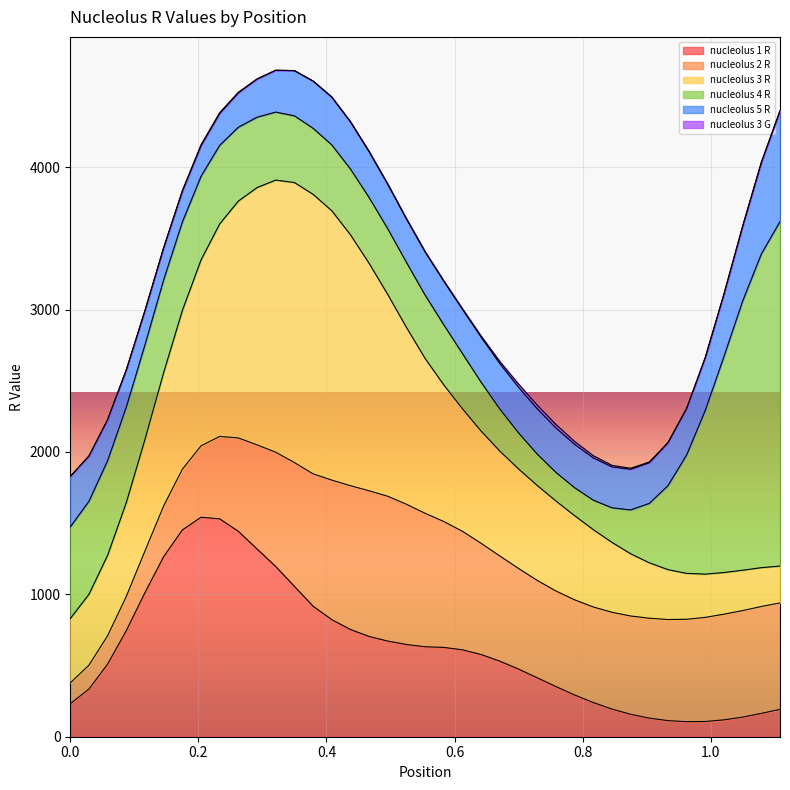

Reading left to right, list all the values displayed in this chart.

nucleolus 1 R: 0=232.0	0.02916=334.7	0.05832=510.6	0.08748=745.5	0.11664=1012.4	0.1458=1265.0	0.17496=1452.2	0.20412=1541.7	0.23328=1530.1	0.26244=1442.5	0.2916=1318.5	0.32076=1195.4	0.34992=1056.1	0.37908=916.8	0.40824=822.3	0.4374=753.1	0.46656=704.2	0.49572=671.6	0.52487=647.8	0.55403=631.9	0.58319=627.2	0.61235=610.4	0.64151=577.2	0.67067=530.7	0.69983=475.1	0.72899=413.9	0.75815=352.3	0.78731=293.5	0.81647=240.2	0.84563=194.4	0.87479=157.7	0.90395=130.6	0.93311=113.0	0.96227=105.5	0.99143=106.9	1.02059=118.4	1.04975=137.8	1.07891=163.7	1.10807=192.5
nucleolus 2 R: 0=146.0	0.02916=168.0	0.05832=199.1	0.08748=240.4	0.11664=292.7	0.1458=355.9	0.17496=426.2	0.20412=501.1	0.23328=579.0	0.26244=655.8	0.2916=731.1	0.32076=802.9	0.34992=869.3	0.37908=929.5	0.40824=980.0	0.4374=1009.8	0.46656=1023.1	0.49572=1017.1	0.52487=984.9	0.55403=937.1	0.58319=884.1	0.61235=832.1	0.64151=781.0	0.67067=738.6	0.69983=706.8	0.72899=684.1	0.75815=671.3	0.78731=668.1	0.81647=671.1	0.84563=679.7	0.87479=690.2	0.90395=701.8	0.93311=710.1	0.96227=719.5	0.99143=731.3	1.02059=742.3	1.04975=748.1	1.07891=751.0	1.10807=747.3
nucleolus 3 R: 0=452.0	0.02916=497.4	0.05832=564.9	0.08748=658.6	0.11664=783.0	0.1458=936.6	0.17496=1114.7	0.20412=1305.7	0.23328=1492.8	0.26244=1663.7	0.2916=1807.1	0.32076=1911.2	0.34992=1966.7	0.37908=1963.1	0.40824=1892.0	0.4374=1762.6	0.46656=1597.2	0.49572=1416.7	0.52487=1241.7	0.55403=1087.1	0.58319=959.3	0.61235=860.4	0.64151=787.8	0.67067=736.7	0.69983=699.0	0.72899=666.8	0.75815=632.2	0.78731=591.1	0.81647=543.5	0.84563=490.9	0.87479=437.3	0.90395=389.2	0.93311=350.5	0.96227=322.1	0.99143=303.8	1.02059=292.6	1.04975=283.4	1.07891=272.6	1.10807=258.9
nucleolus 4 R: 0=644.0	0.02916=653.7	0.05832=664.7	0.08748=670.6	0.11664=665.4	0.1458=651.5	0.17496=622.0	0.20412=587.4	0.23328=551.9	0.26244=518.6	0.2916=494.3	0.32076=477.6	0.34992=468.6	0.37908=463.8	0.40824=462.4	0.4374=461.5	0.46656=462.0	0.49572=461.3	0.52487=456.6	0.55403=445.0	0.58319=421.9	0.61235=387.5	0.64151=343.0	0.67067=294.9	0.69983=253.2	0.72899=220.3	0.75815=200.8	0.78731=196.4	0.81647=206.7	0.84563=243.0	0.87479=307.8	0.90395=417.1	0.93311=589.7	0.96227=831.4	0.99143=1150.2	1.02059=1517.9	1.04975=1890.6	1.07891=2203.1	1.10807=2419.6
nucleolus 5 R: 0=354.0	0.02916=318.2	0.05832=288.0	0.08748=262.2	0.11664=240.6	0.1458=224.6	0.17496=215.7	0.20412=214.6	0.23328=223.9	0.26244=242.1	0.2916=267.5	0.32076=293.9	0.34992=317.4	0.37908=331.7	0.40824=335.9	0.4374=331.7	0.46656=322.4	0.49572=312.9	0.52487=305.6	0.55403=303.4	0.58319=306.4	0.61235=310.8	0.64151=316.6	0.67067=319.5	0.69983=320.2	0.72899=317.7	0.75815=312.1	0.78731=304.9	0.81647=296.8	0.84563=287.2	0.87479=285.3	0.90395=285.6	0.93311=299.9	0.96227=325.6	0.99143=370.8	1.02059=437.2	1.04975=524.7	1.07891=641.1	1.10807=775.0
nucleolus 3 G: 0=0.0	0.02916=0.0	0.05832=0.0	0.08748=0.0	0.11664=0.0	0.1458=2.4	0.17496=4.8	0.20412=7.4	0.23328=5.7	0.26244=3.6	0.2916=1.5	0.32076=0.2	0.34992=0.0	0.37908=0.0	0.40824=0.0	0.4374=0.0	0.46656=0.8	0.49572=1.4	0.52487=0.9	0.55403=2.1	0.58319=2.5	0.61235=4.5	0.64151=8.1	0.67067=15.2	0.69983=22.5	0.72899=26.1	0.75815=24.6	0.78731=20.0	0.81647=15.6	0.84563=10.9	0.87479=7.4	0.90395=4.9	0.93311=3.1	0.96227=2.5	0.99143=2.5	1.02059=2.5	1.04975=2.5	1.07891=4.0	1.10807=5.5